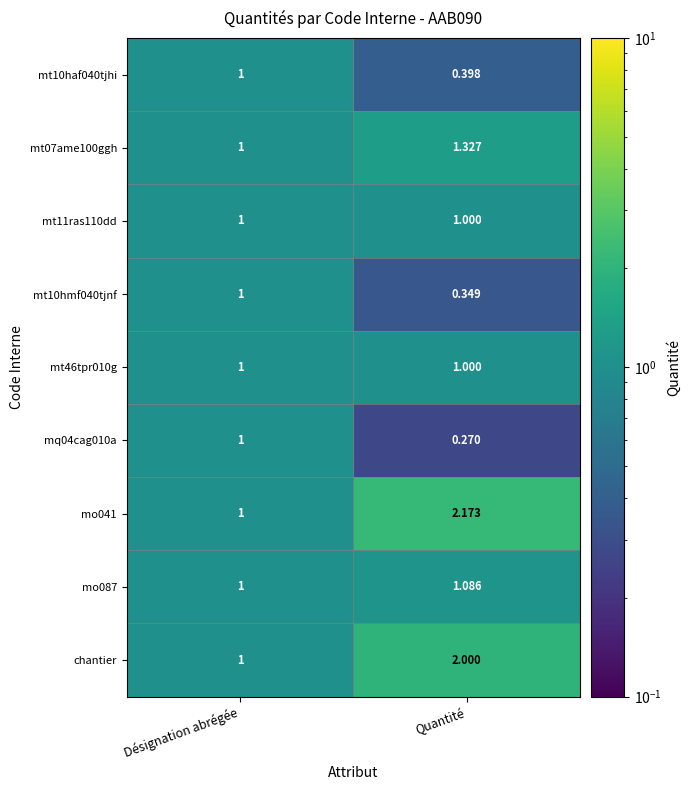

At which category is the sum across all series the highest?

Quantité